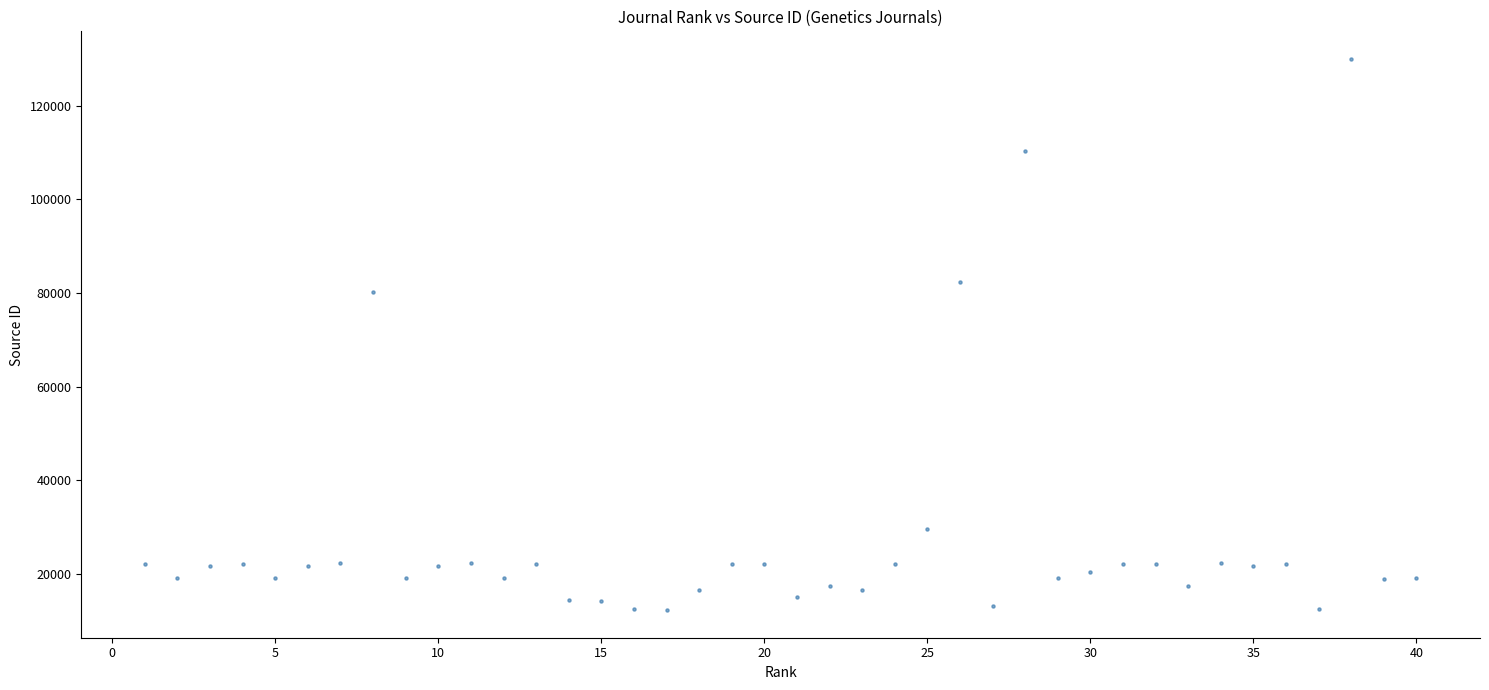

What Y value in the scatter plot is closest to 71130?

80280